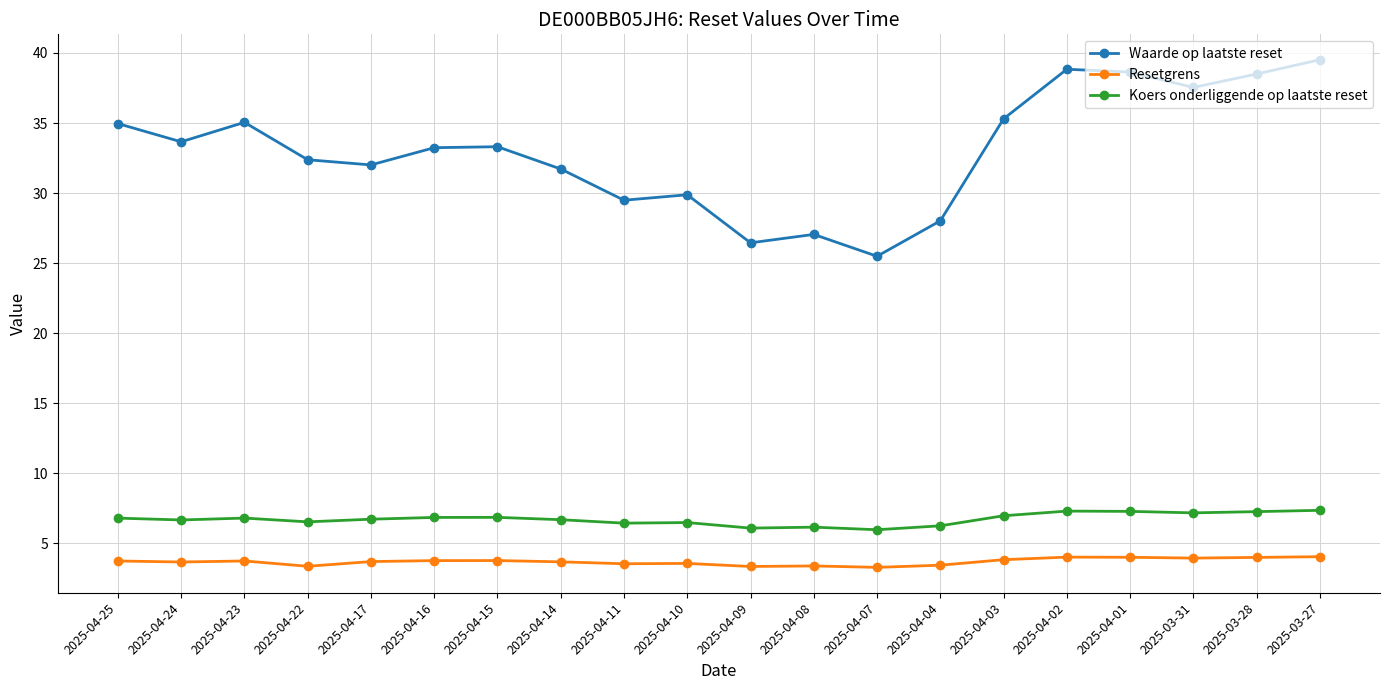

True or false: Resetgrens has more than 0 interior local peaks.

True